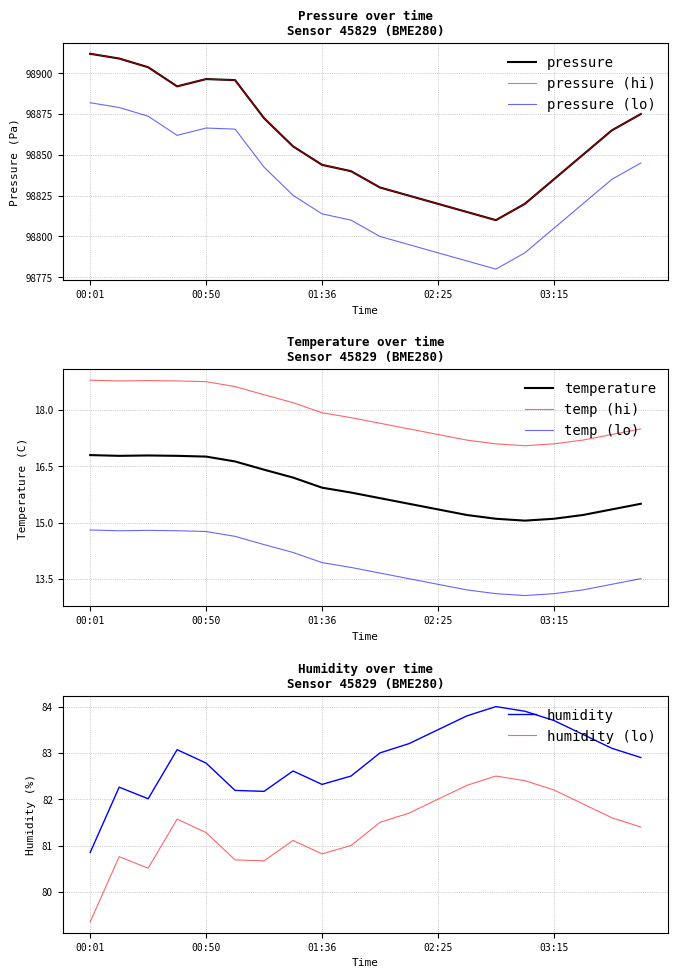

Rank the series at 00:13 from highest to lowest value.

pressure, humidity, temperature